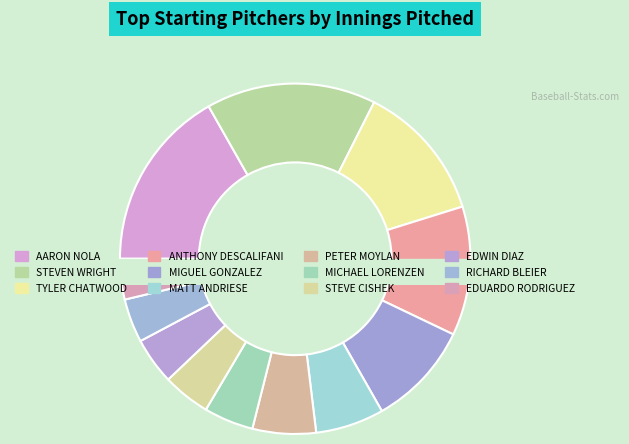

Combined, do AARON NOLA and STEVE CISHEK account for over 50%?

No